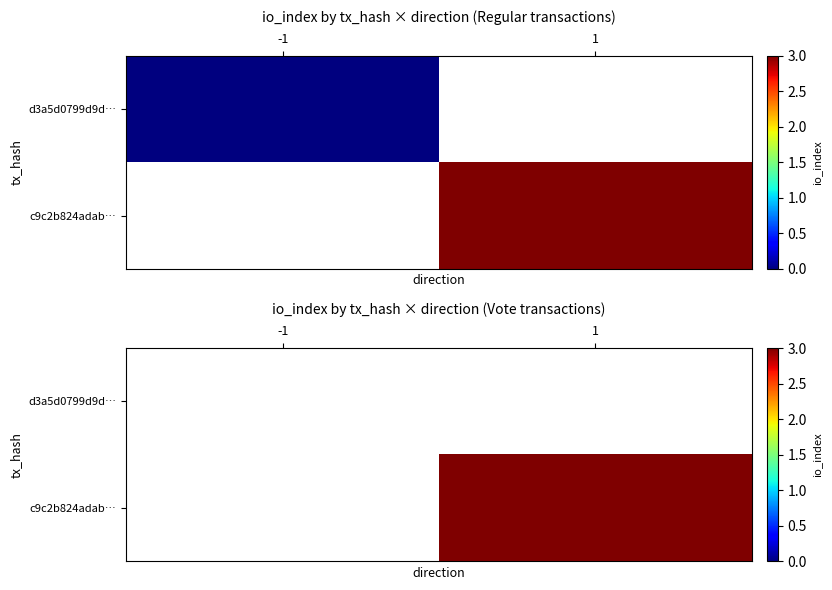

Is it true that c9c2b824adab… equals 1.3 at 1?

False